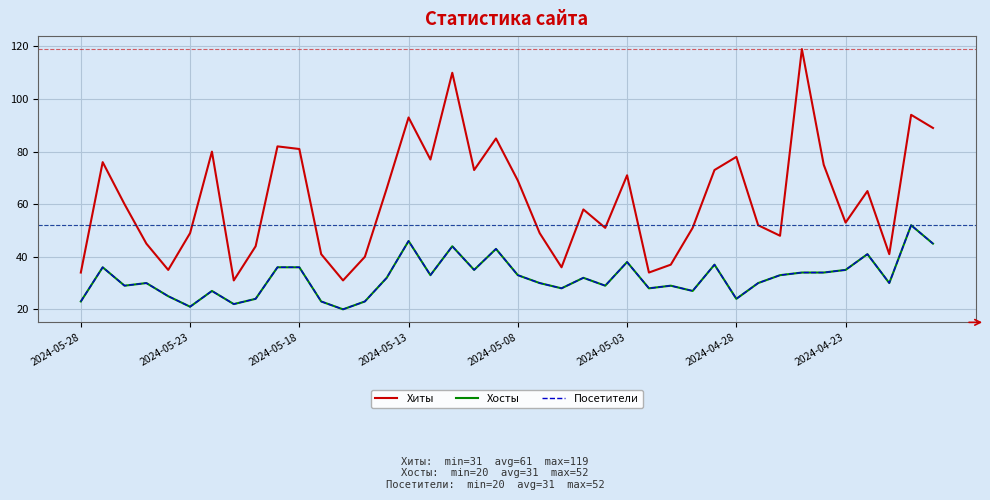

True or false: Посетители and Хиты cross at least once.

False